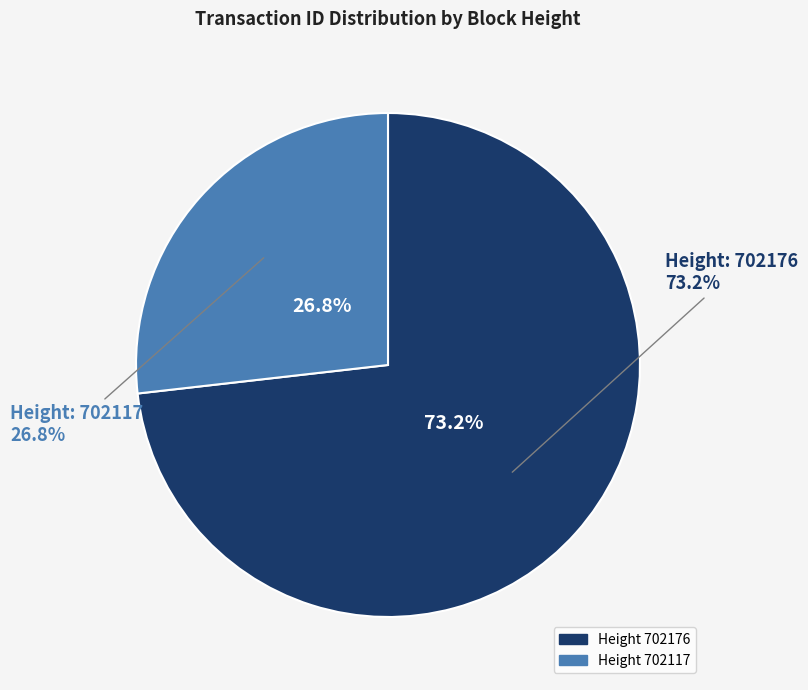

Is it true that 702117 is 36% of the pie?

False